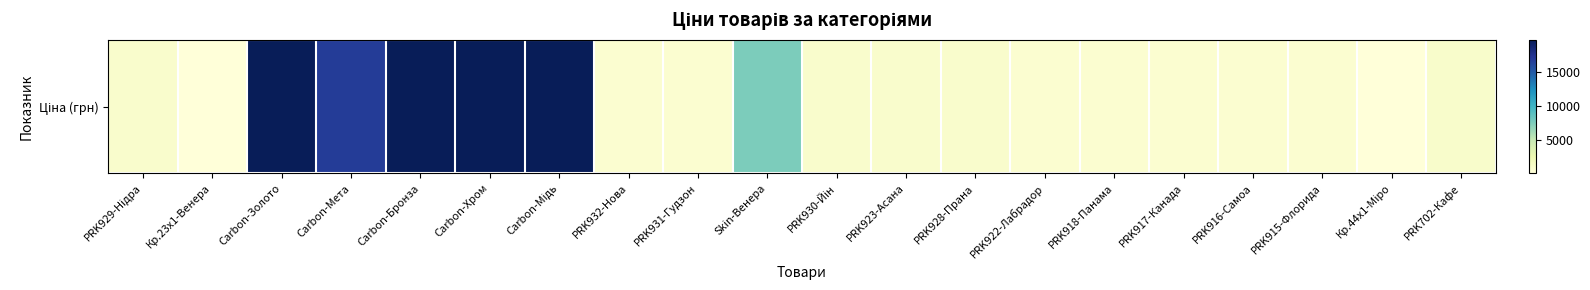

What is the change in value from Carbon-Мідь to PRK930-Йін?

-19018.0